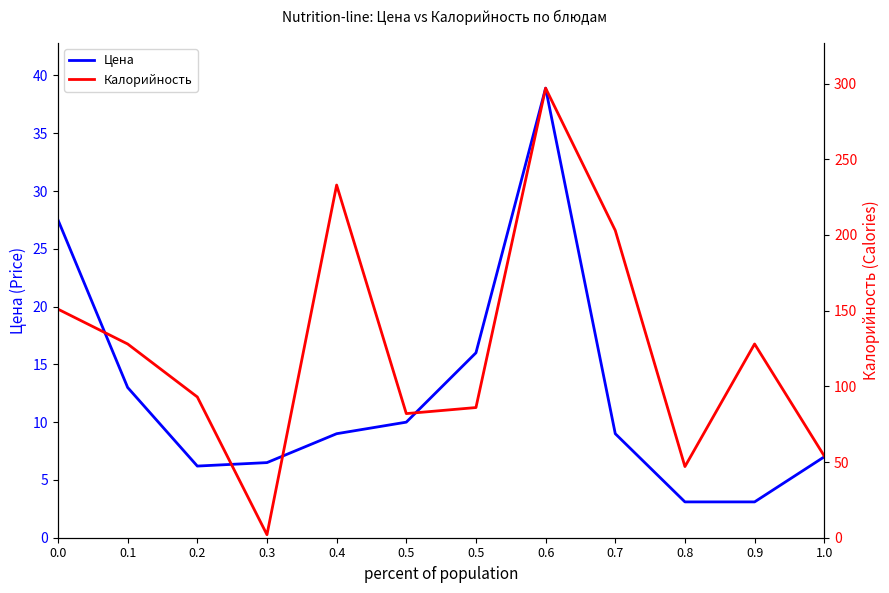

At which label is Цена closest to 21?

0.5